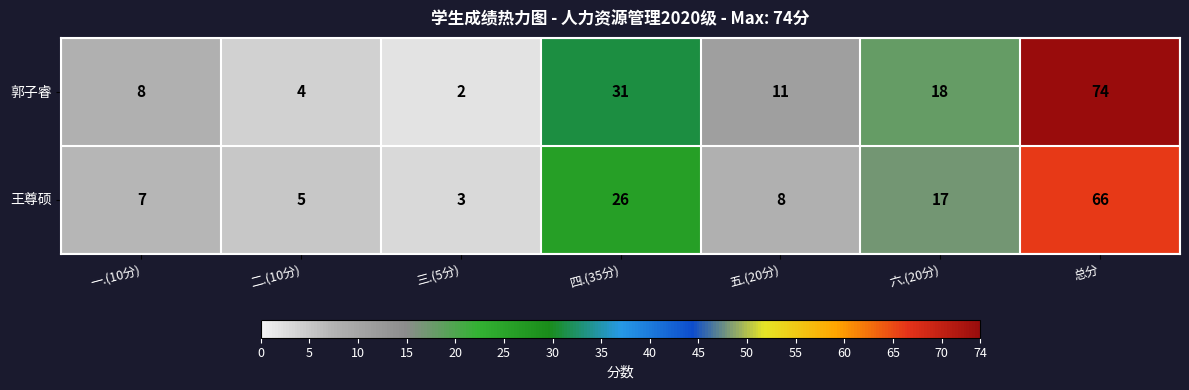

List the series in order of their peak value, highest first.

郭子睿, 王尊硕